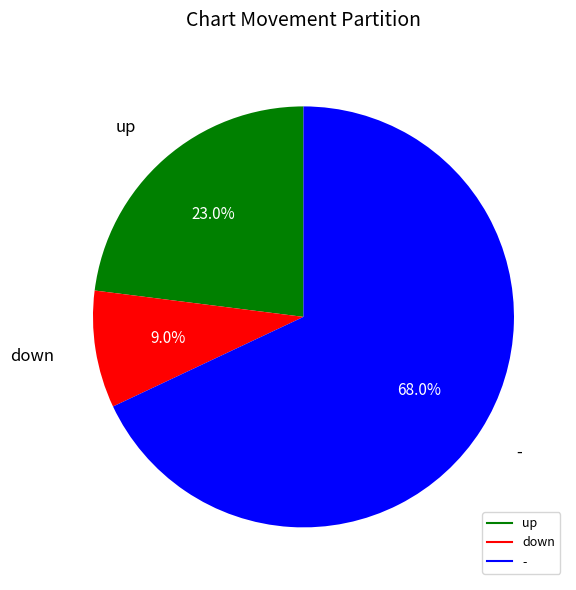

To the nearest percent, what is the combined percentage of down and -?

77%